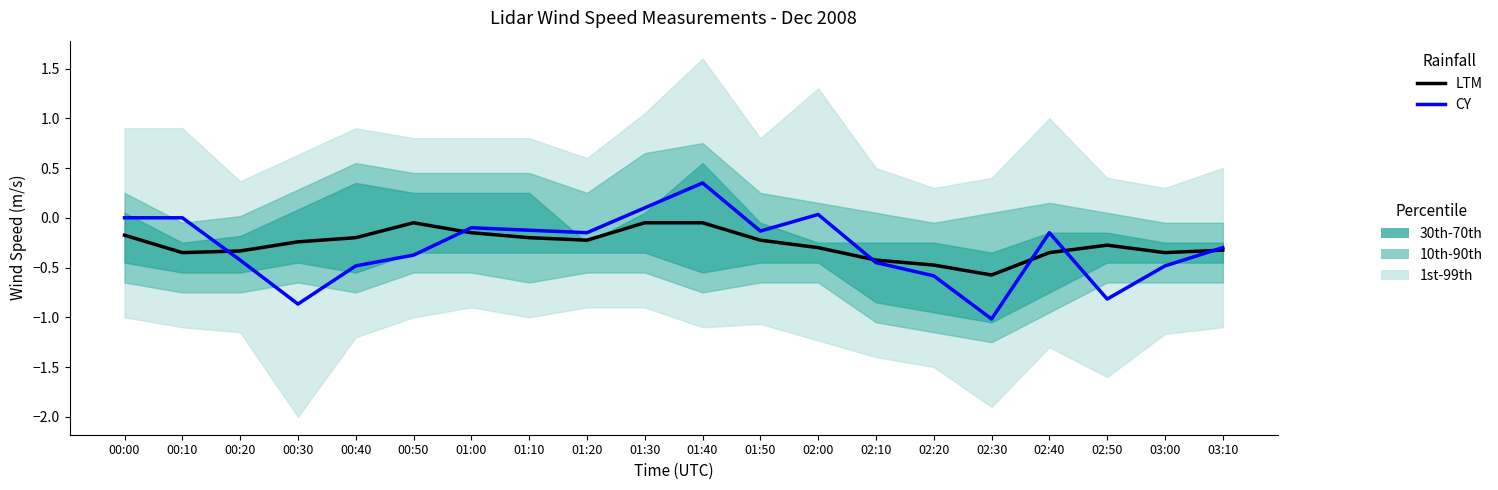

What is the label of the 8th point from the left?

01:10